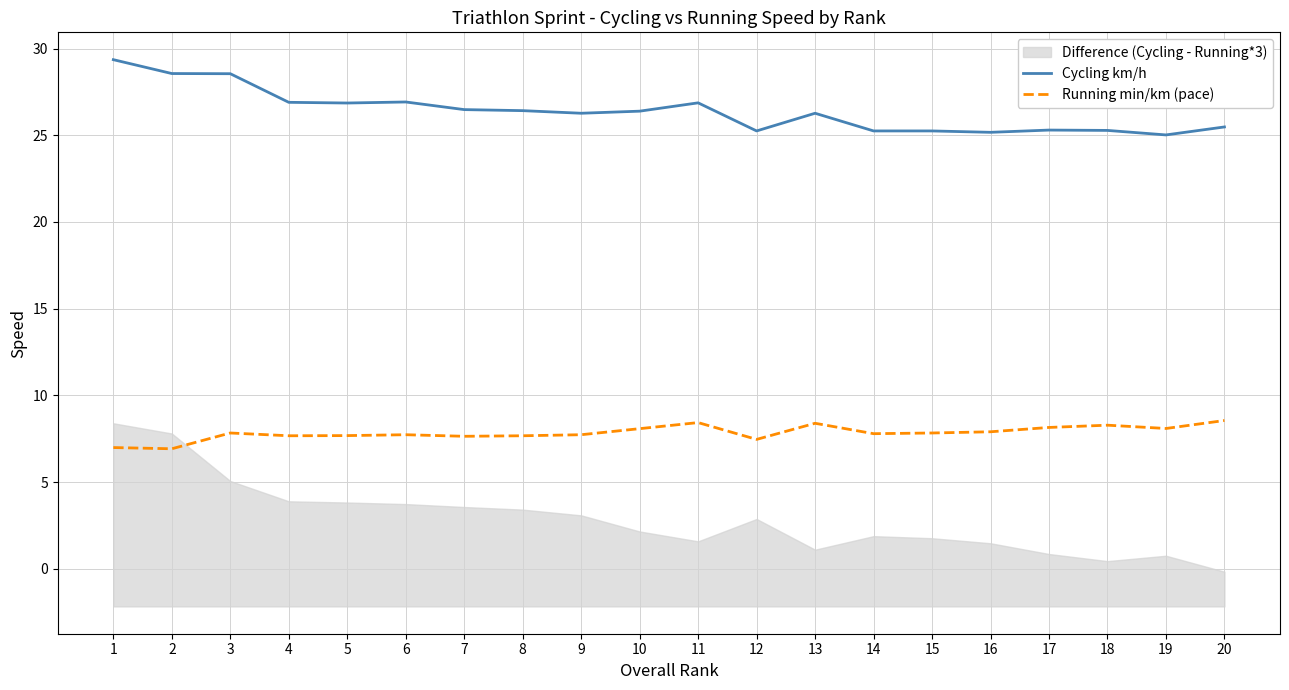

Is the value of Running min/km (pace) at 10 greater than the value of Cycling km/h at 9?

No